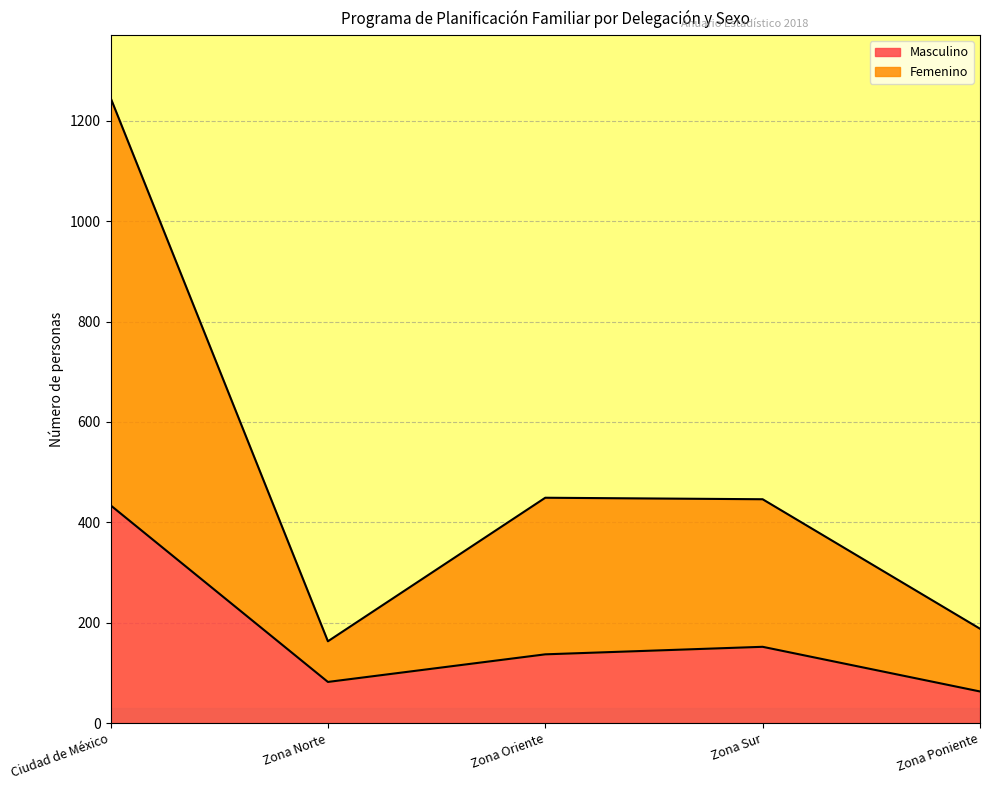

What is the difference between the highest and lowest values at Zona Sur?

294